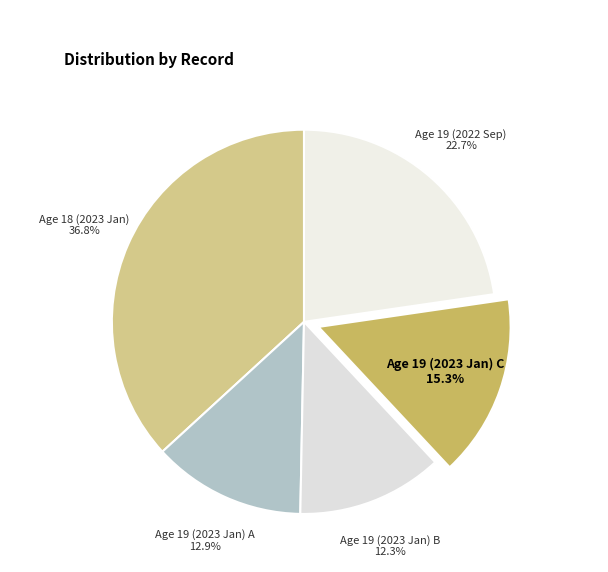

Is there any slice that represents more than half of the pie?

No